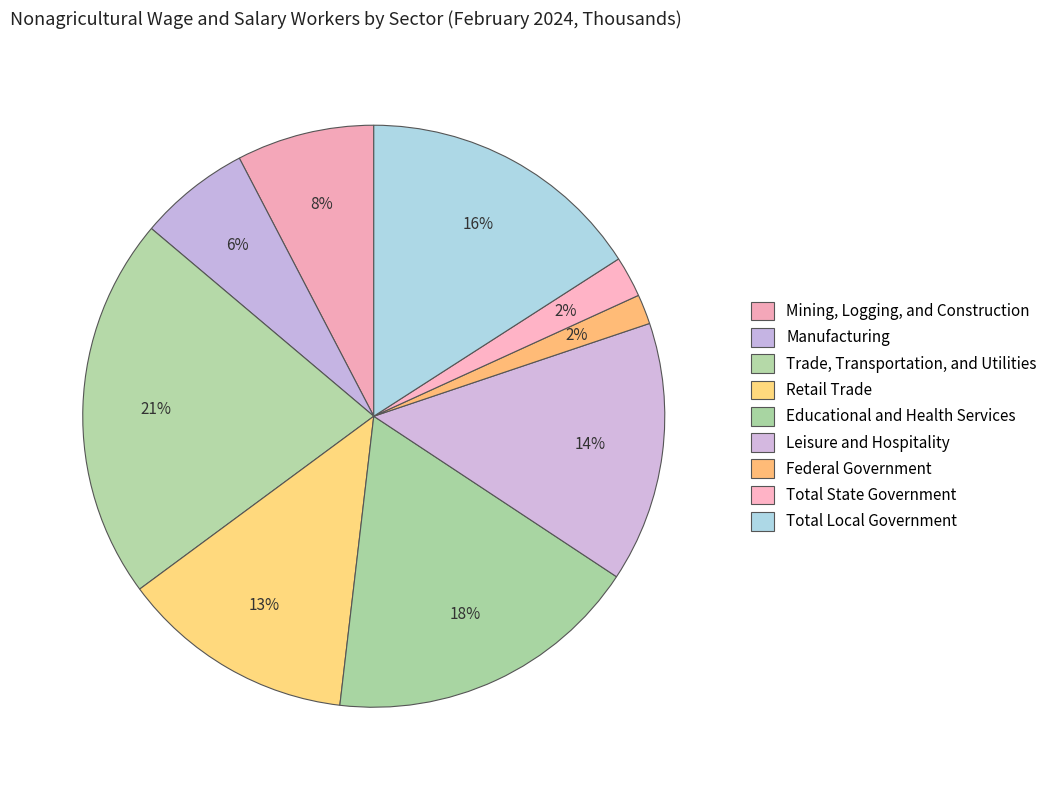

Is there a majority slice in this chart?

No